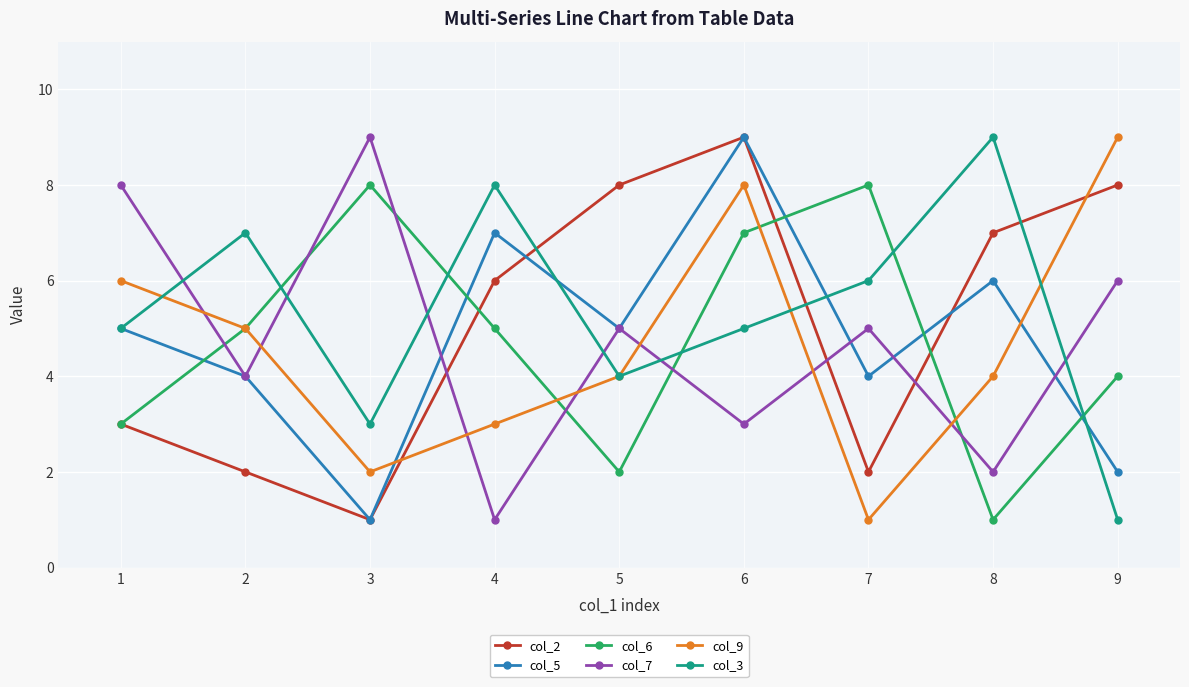

Between 2 and 3, which series saw the biggest shift?

col_7